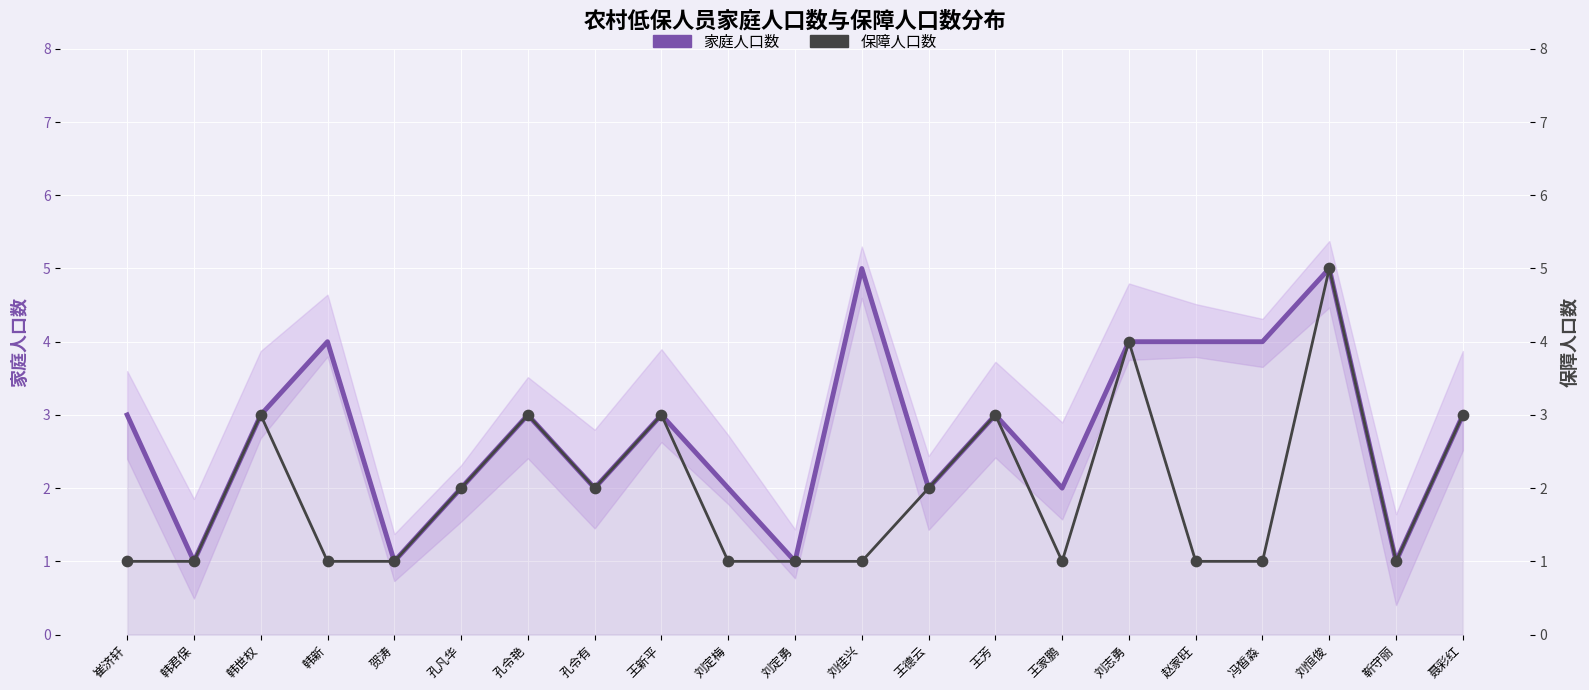

Which series has the largest total across all categories?

家庭人口数